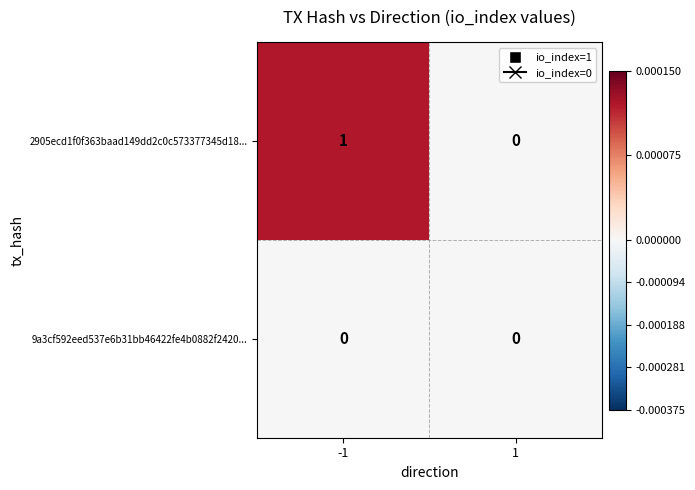

Which category has the highest value across all series?

-1